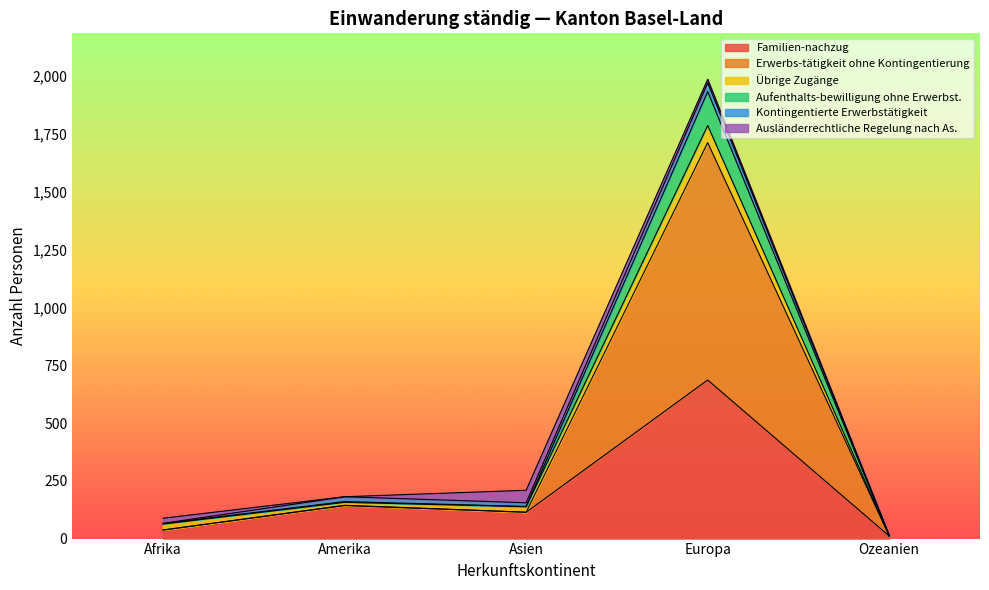

Where is the first local maximum for Erwerbs-tätigkeit ohne Kontingentierung?

Amerika